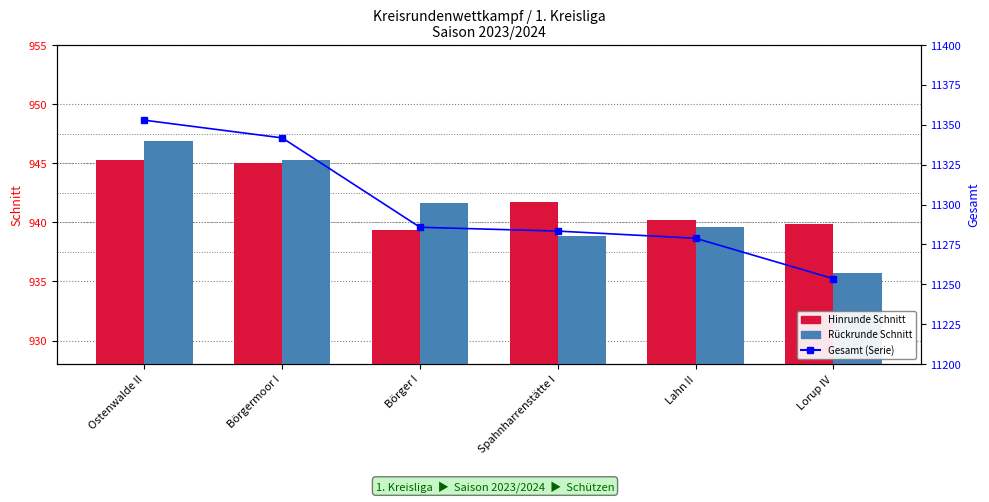

What is the approximate value of Gesamt (Serie) at Börgermoor I?

11341.8